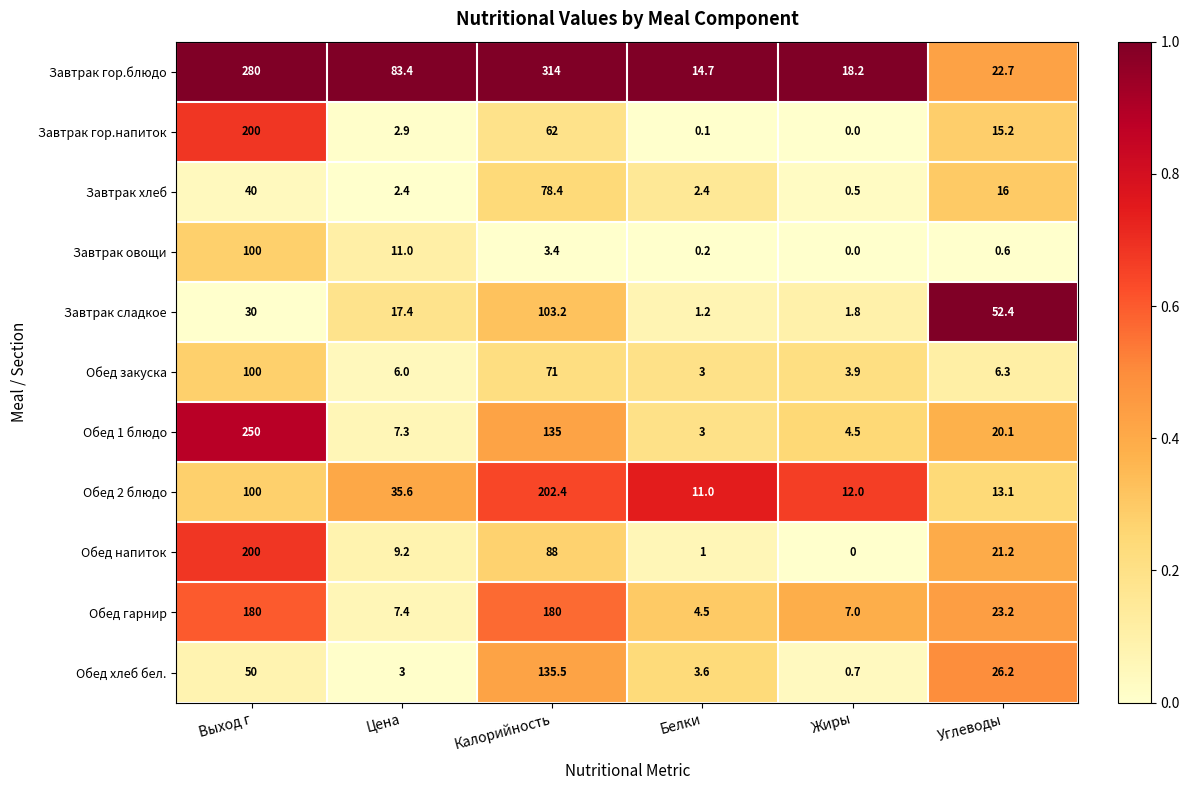

True or false: Обед 2 блюдо has a value of 156.9 at Выход г.

False